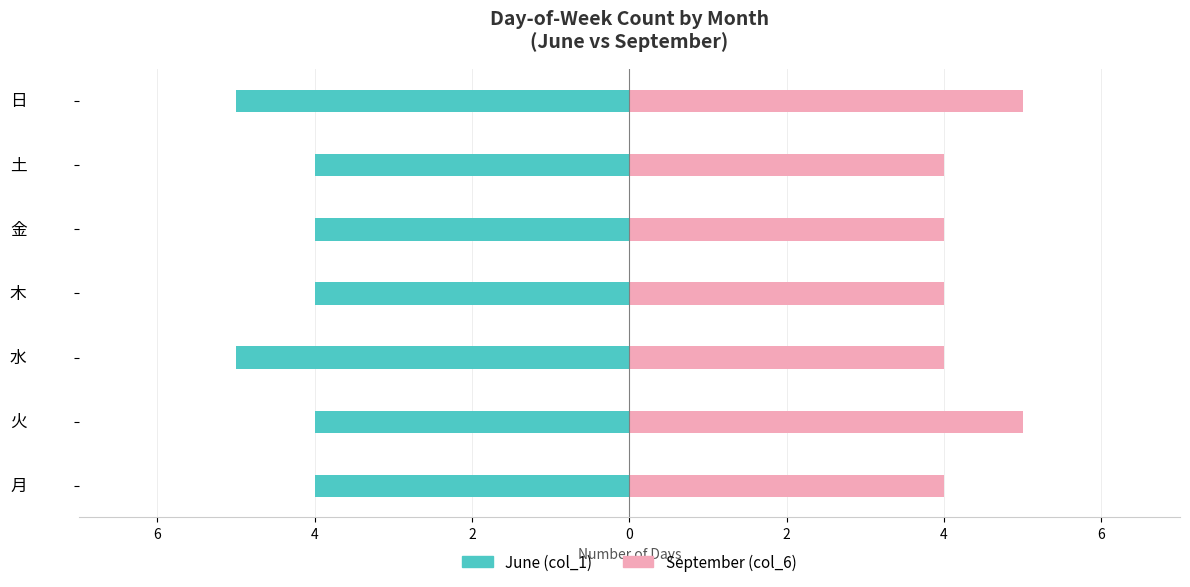

At 火, list the series in order from smallest to largest.

June, September